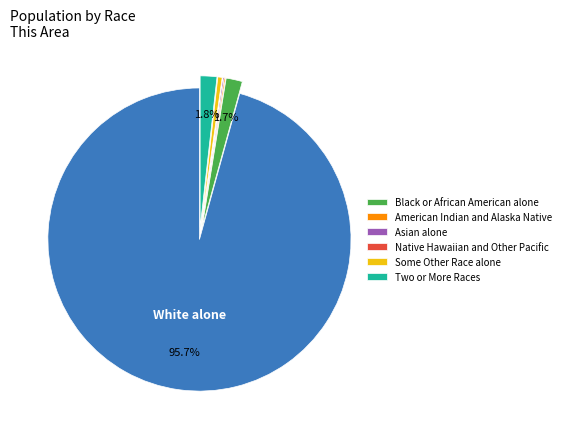

Does any single category account for the majority?

Yes